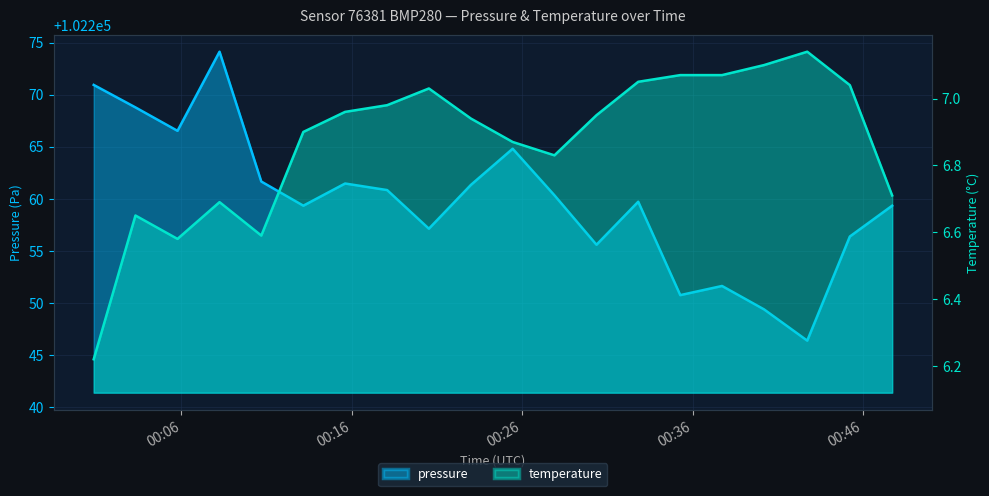

Which has a higher value, 2024-01-30T00:25:26 or 2024-01-30T00:13:09?

2024-01-30T00:25:26